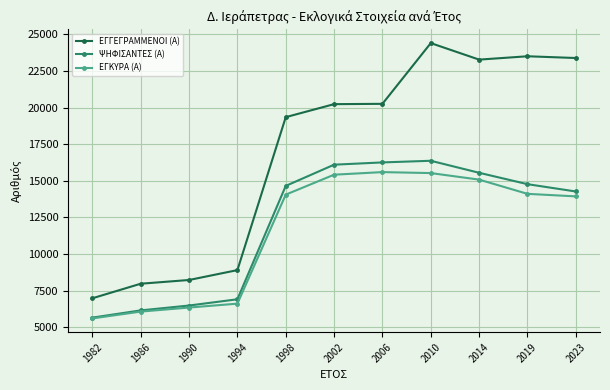

What is the value of the ΨΗΦΙΣΑΝΤΕΣ (Α) point at the 7th from the left?

16259